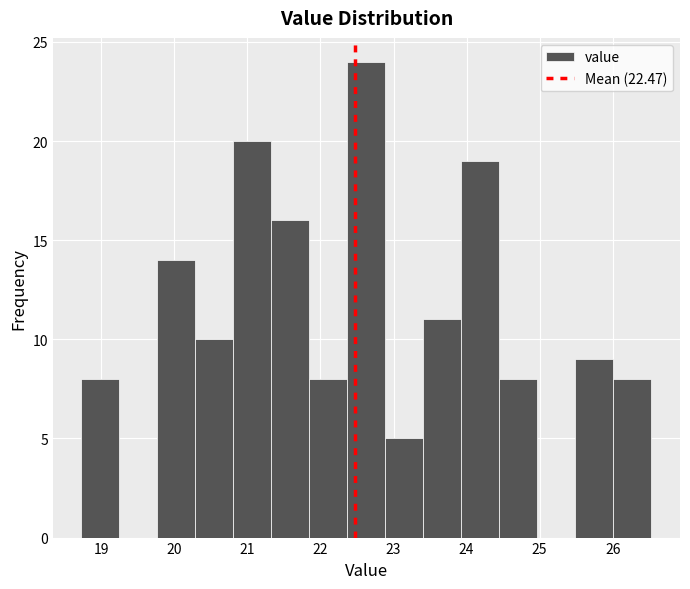

How tall is the bar that spans 20.29 to 20.81 on the x-axis? Neither the bar edges nor the heights are printed on the chart, so give them approximately, as read against the axes.

10